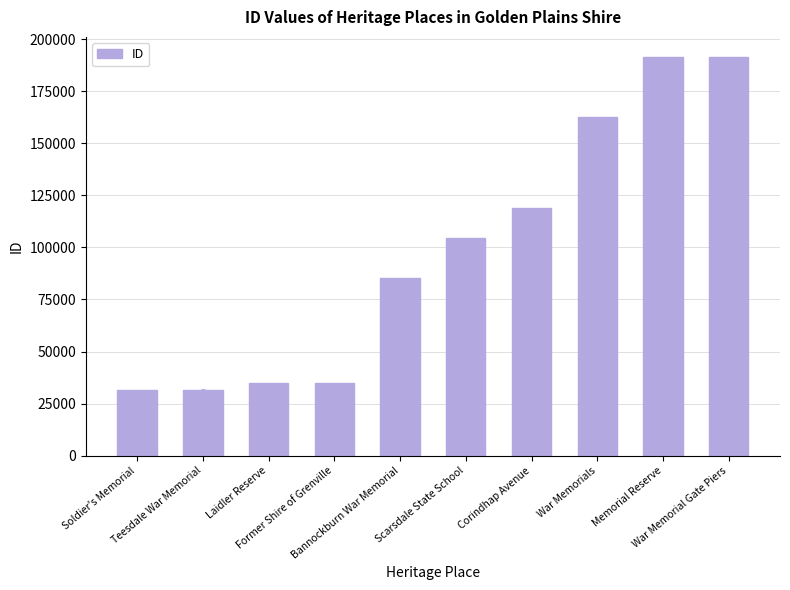

What is the ratio of the value at Laidler Reserve to the value at War Memorial Gate Piers?

0.2